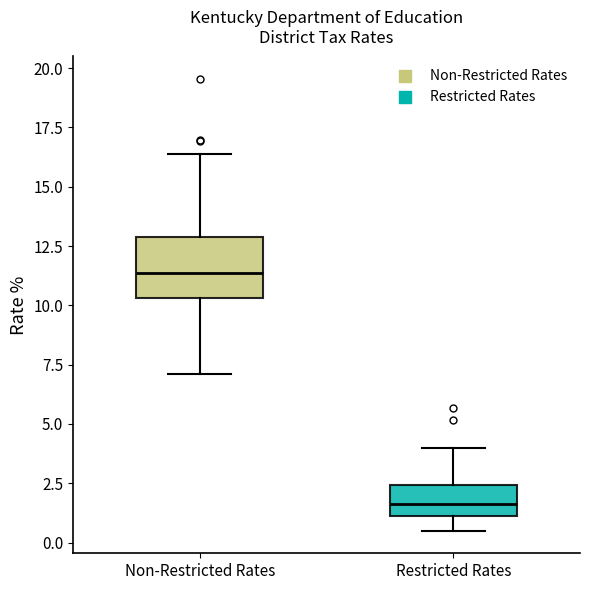

Which box has the lowest median line?

Restricted Rates